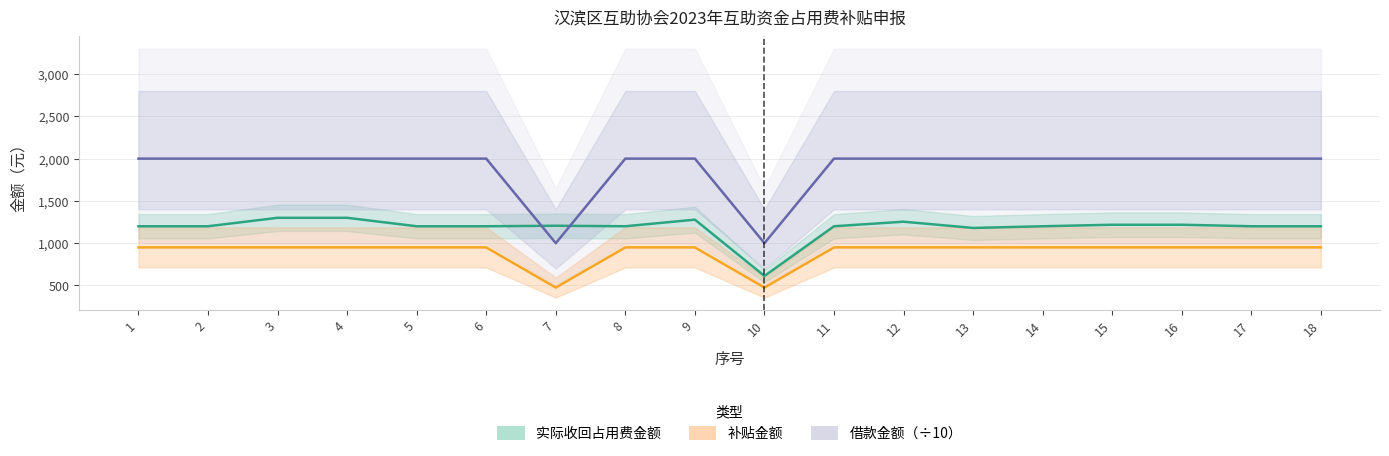

List the series in order of their overall mean, highest first.

借款金额（÷10）, 实际收回占用费金额, 补贴金额